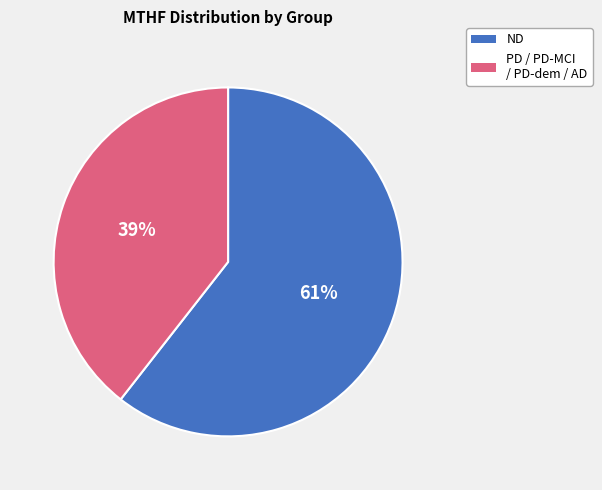

To the nearest percent, what is the average slice percentage?

50%